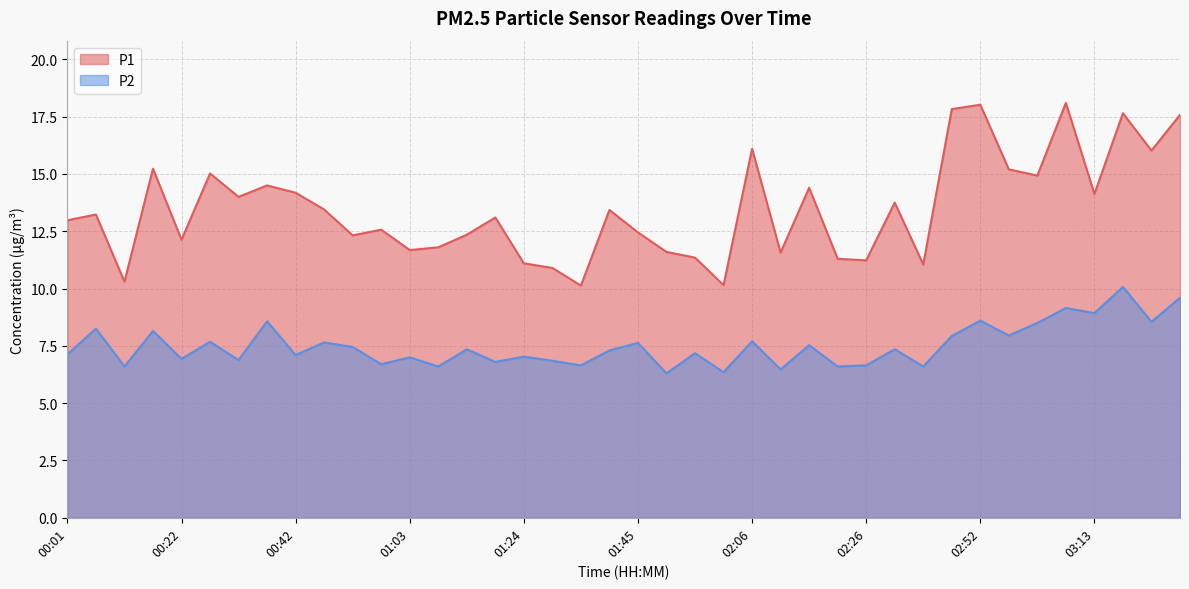

True or false: P2 has more than 2 interior local peaks.

True